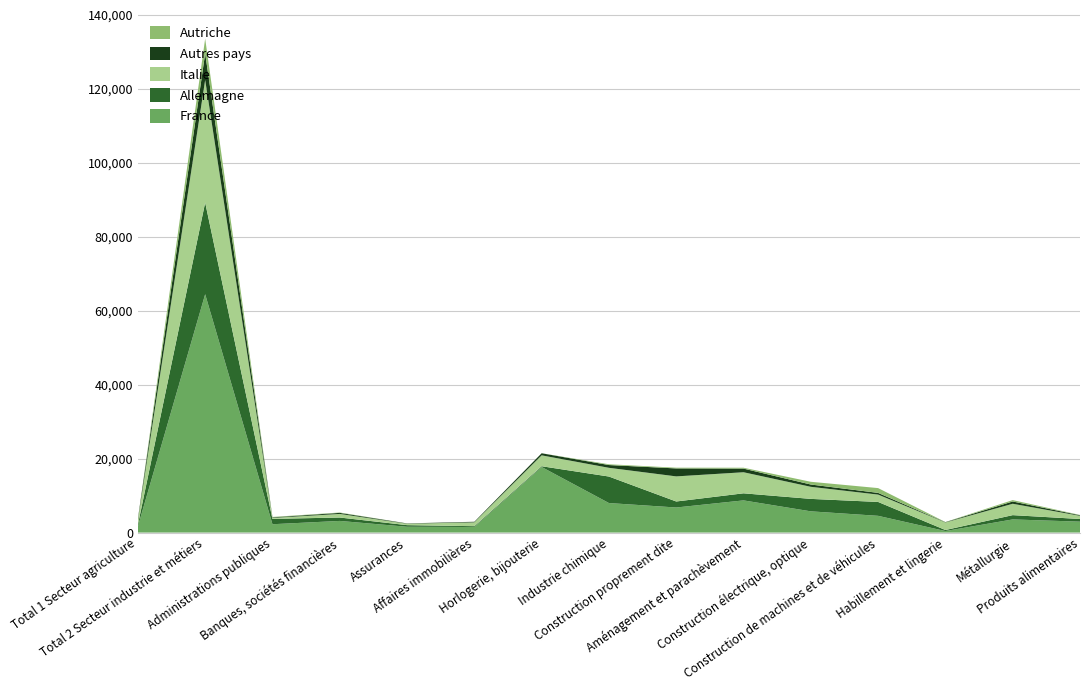

Reading left to right, transcribe all the data shown in this chart.

France: 1631	64465	2256	3150	1573	1508	17735	7983	6781	8702	5741	4526	411	3557	2951
Allemagne: 463	24800	1446	921	437	219	209	7172	1626	1917	3370	3757	280	1159	720
Italie: 1191	33145	265	971	375	1037	2941	2360	6786	5696	3264	1987	2044	3072	855
Autres pays: 332	7225	147	288	81	152	567	750	2155	987	622	467	82	620	162
Autriche: 53	3963	111	96	20	19	3	210	199	237	740	1292	35	378	79